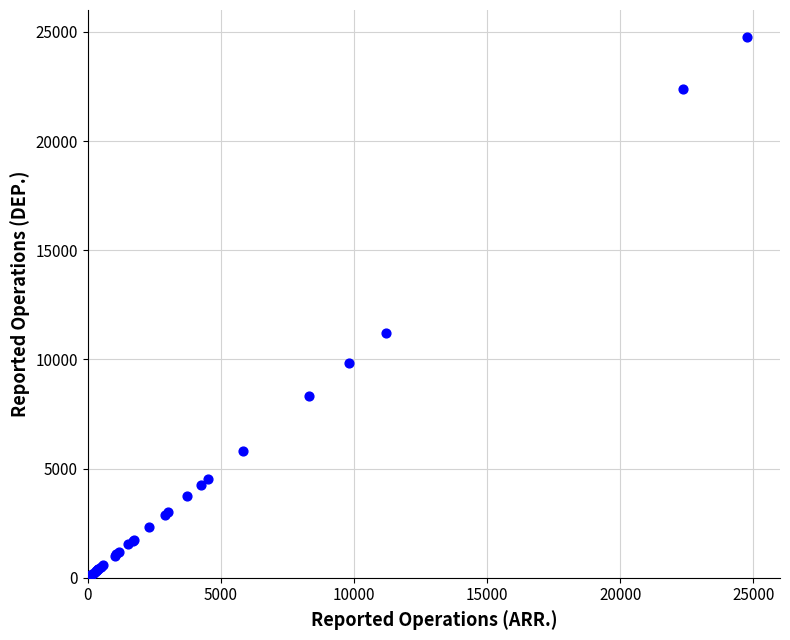

What Y value in the scatter plot is closest to 12387?

11219